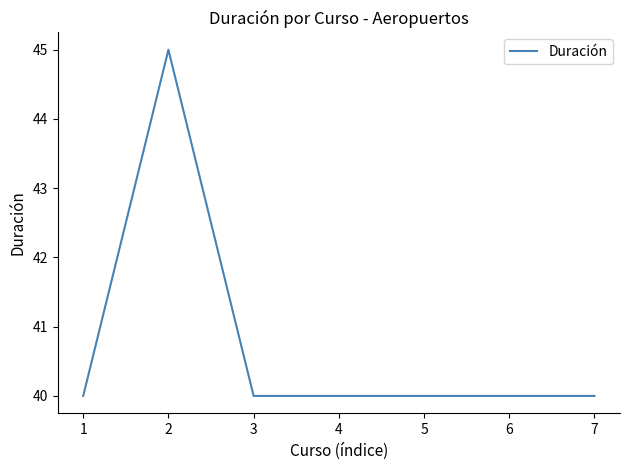

What is the average value?

41